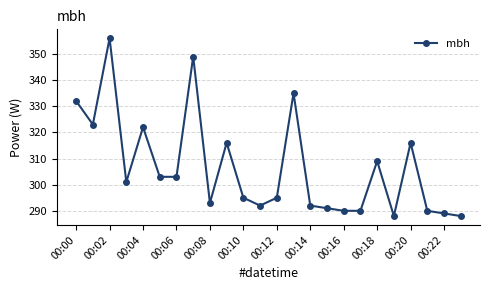

True or false: the data has more than 2 interior local peaks.

True